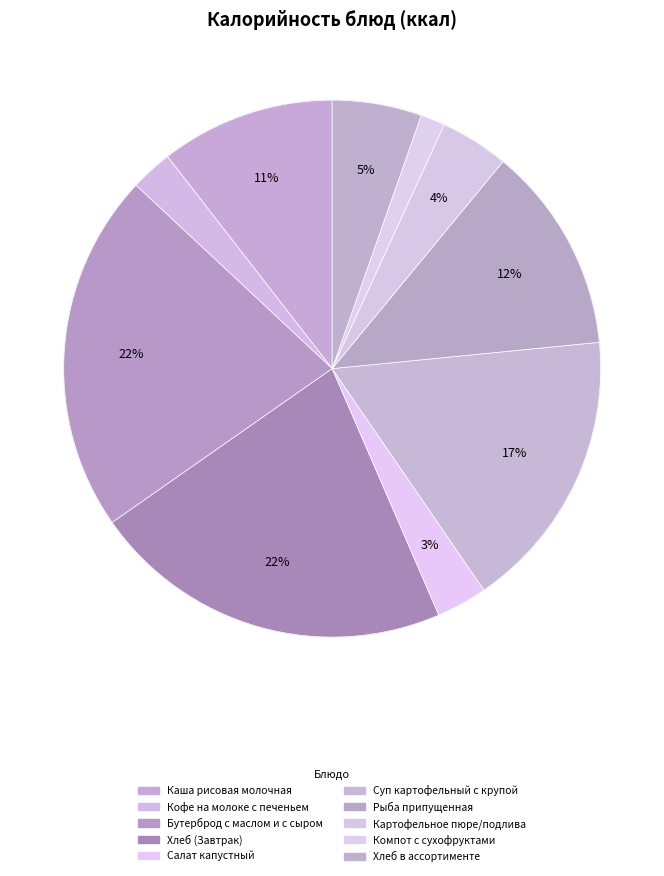

What percentage is the Каша рисовая молочная slice, to the nearest percent?

11%